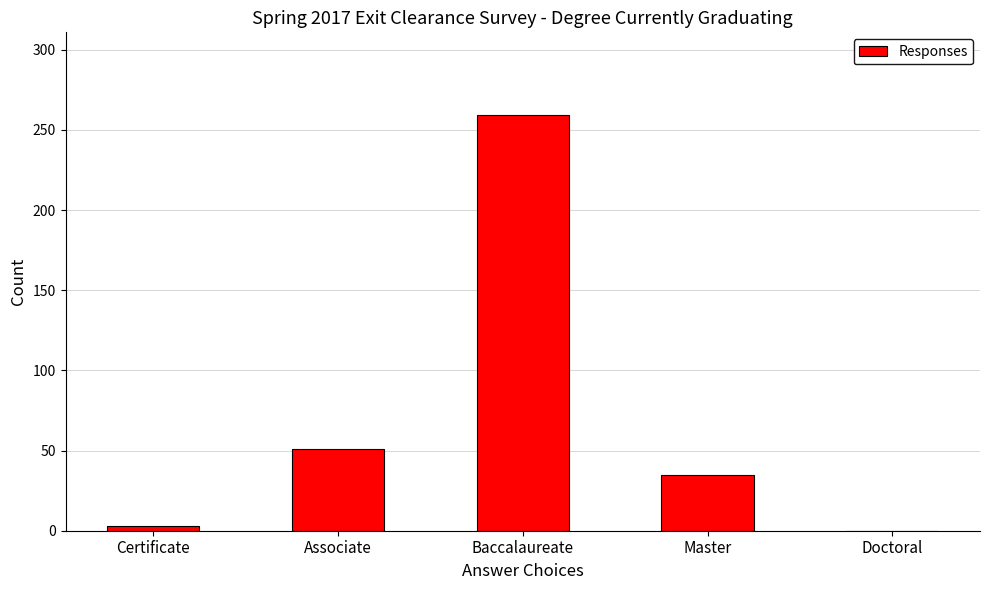

Which has a higher value, Certificate or Doctoral?

Certificate